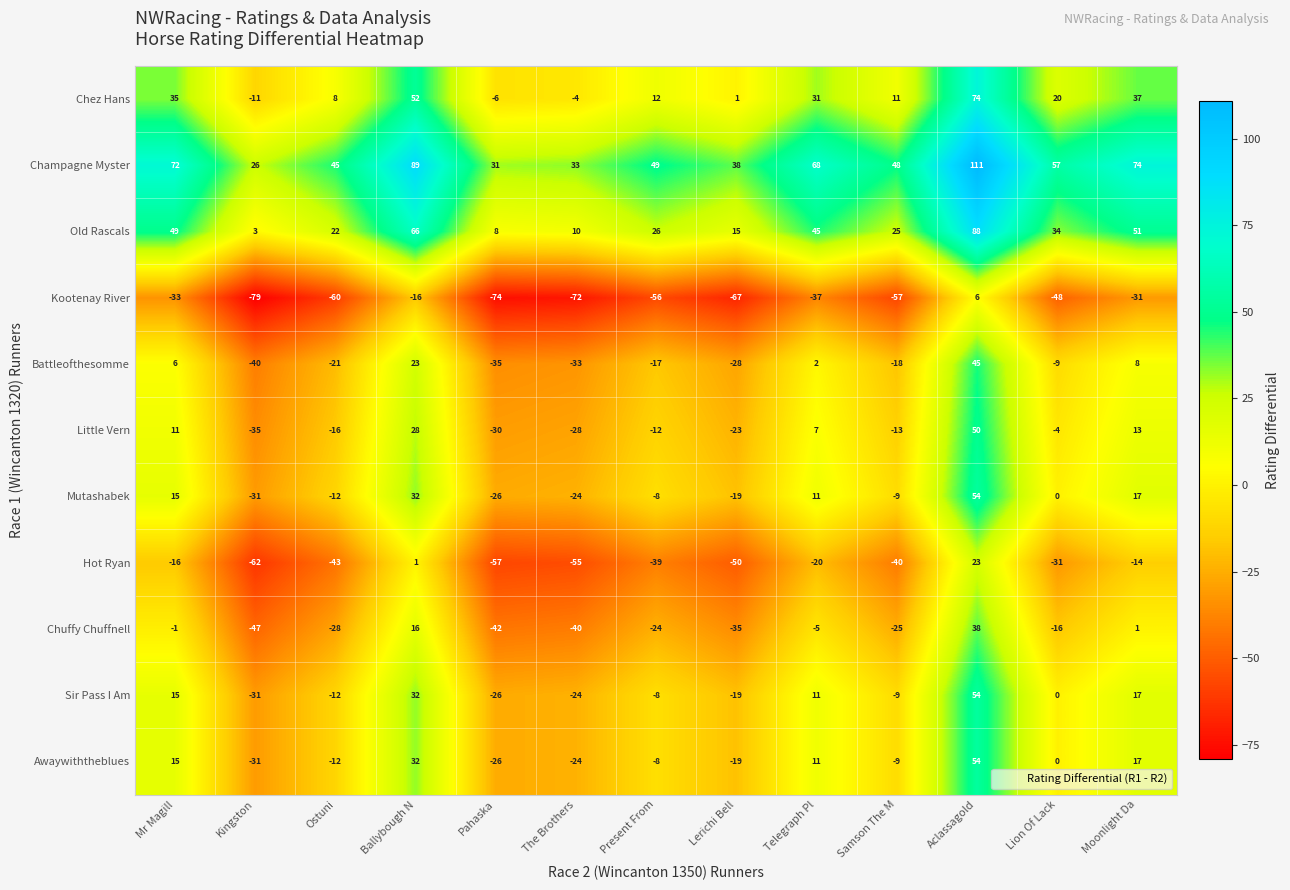

What is the sum of all Chez Hans values?

260